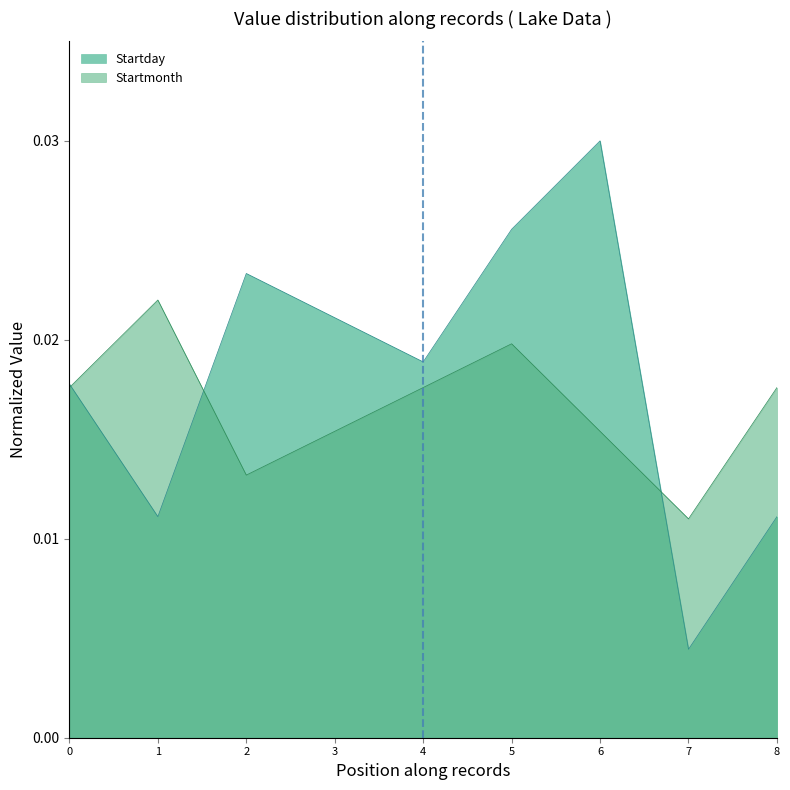

Between 1 and 6, which series saw the biggest shift?

Startday